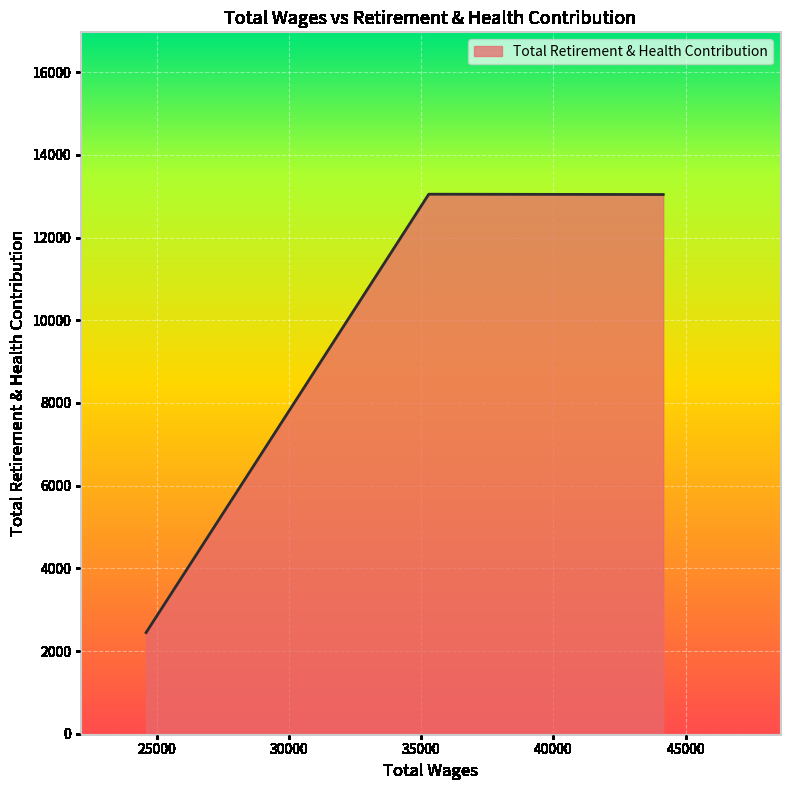

How many distinct data groups are displayed?

1